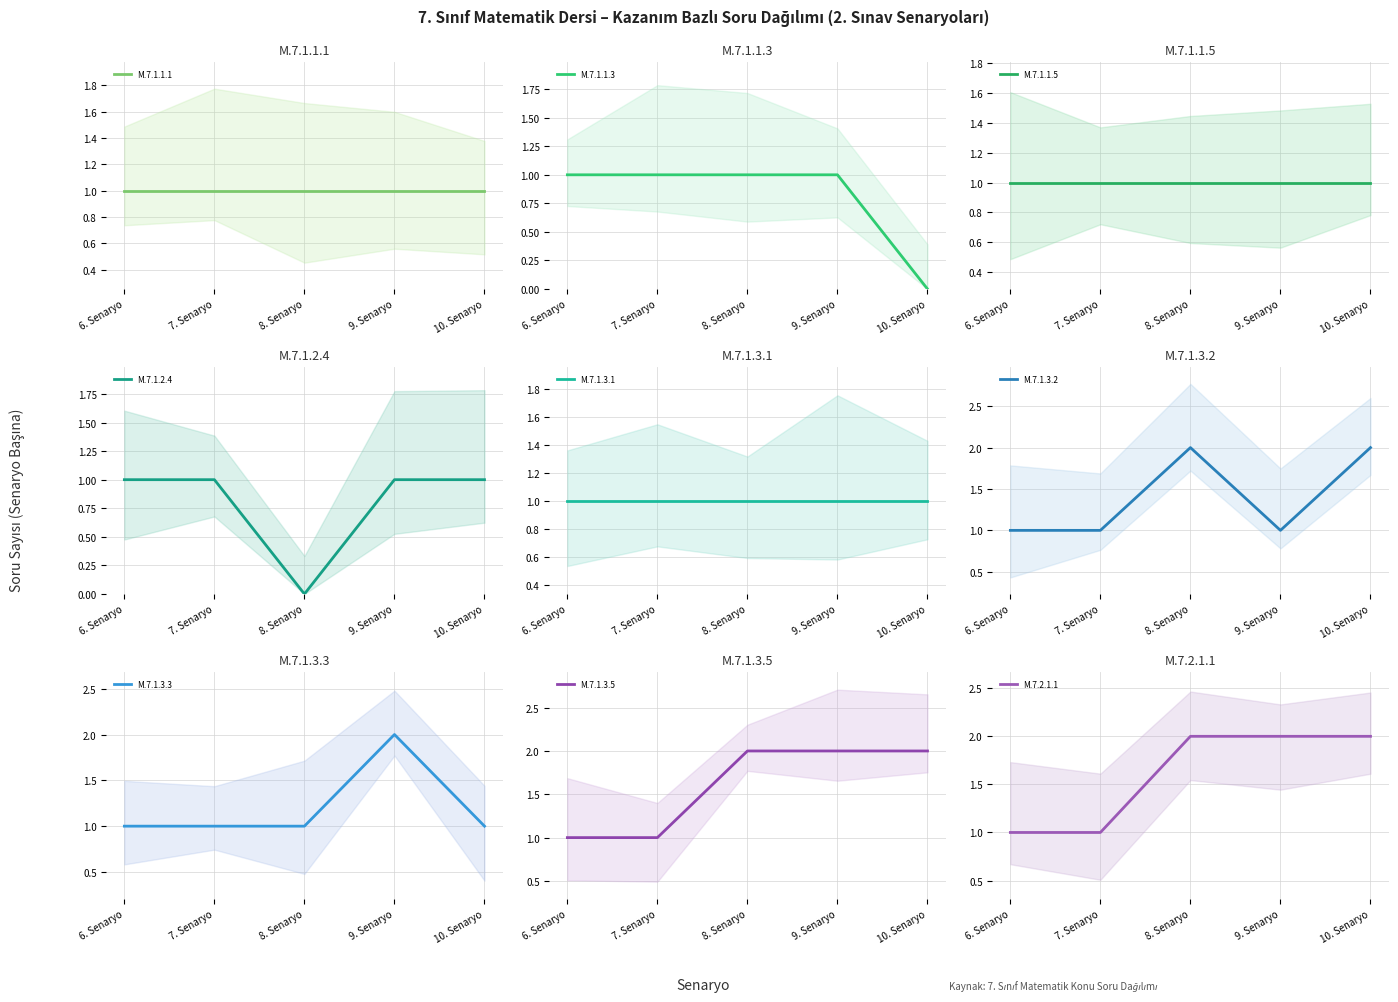

What is the average value of the M.7.2.1.1 series?

2